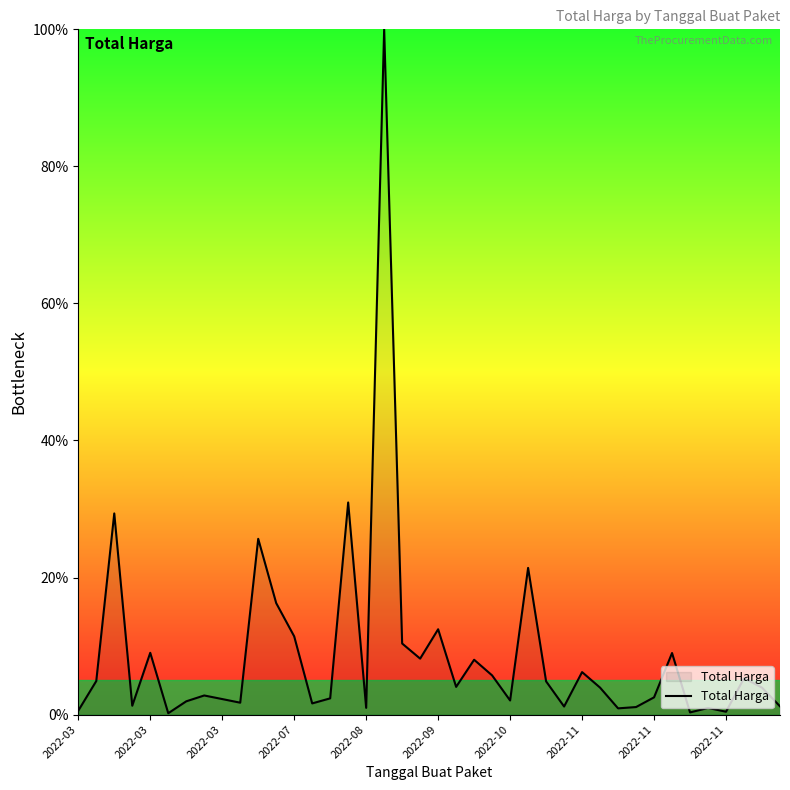

What is the maximum value shown in the chart?

100.0